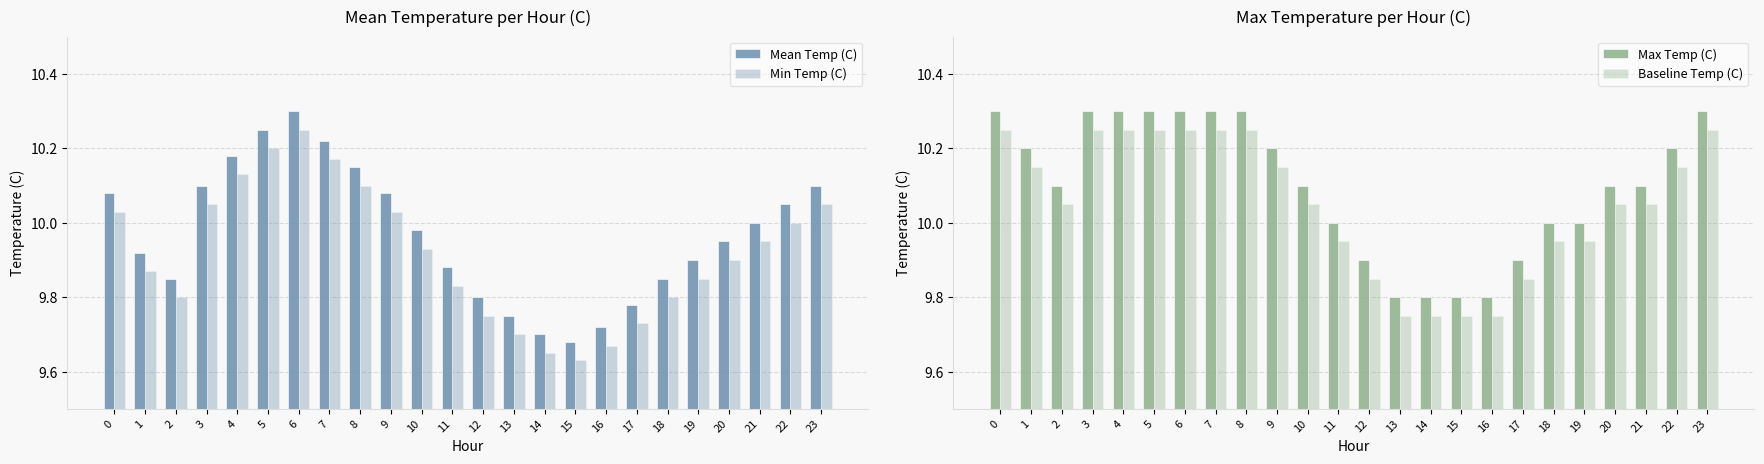

Reading left to right, extract all data points from this chart.

Mean Temp (C): 0=10.1	1=9.9	2=9.8	3=10.1	4=10.2	5=10.2	6=10.3	7=10.2	8=10.2	9=10.1	10=10.0	11=9.9	12=9.8	13=9.8	14=9.7	15=9.7	16=9.7	17=9.8	18=9.8	19=9.9	20=9.9	21=10.0	22=10.1	23=10.1
Min Temp (C): 0=10.0	1=9.9	2=9.8	3=10.0	4=10.1	5=10.2	6=10.2	7=10.2	8=10.1	9=10.0	10=9.9	11=9.8	12=9.8	13=9.7	14=9.6	15=9.6	16=9.7	17=9.7	18=9.8	19=9.8	20=9.9	21=9.9	22=10.0	23=10.0
Max Temp (C): 0=10.3	1=10.2	2=10.1	3=10.3	4=10.3	5=10.3	6=10.3	7=10.3	8=10.3	9=10.2	10=10.1	11=10.0	12=9.9	13=9.8	14=9.8	15=9.8	16=9.8	17=9.9	18=10.0	19=10.0	20=10.1	21=10.1	22=10.2	23=10.3
Baseline Temp (C): 0=10.2	1=10.1	2=10.0	3=10.2	4=10.2	5=10.2	6=10.2	7=10.2	8=10.2	9=10.1	10=10.0	11=9.9	12=9.8	13=9.8	14=9.8	15=9.8	16=9.8	17=9.8	18=9.9	19=9.9	20=10.0	21=10.0	22=10.1	23=10.2